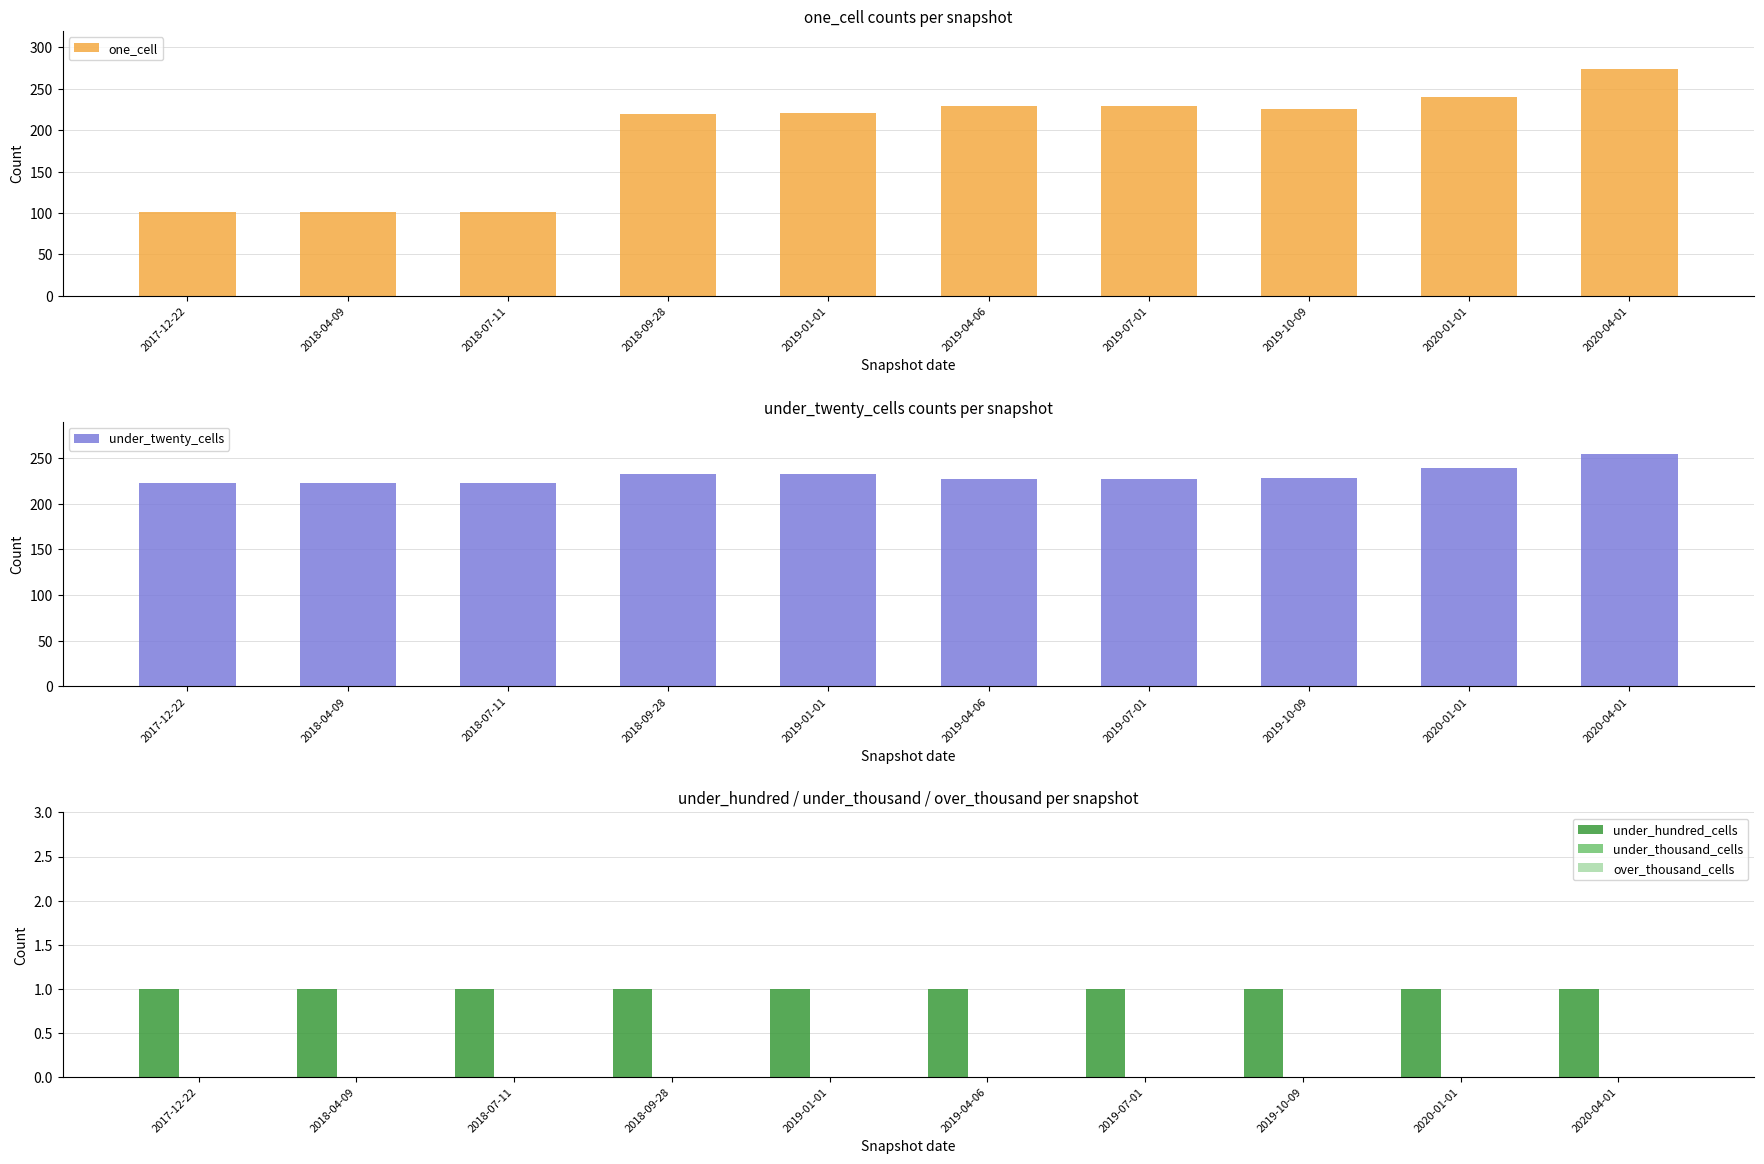

What is the value of the under_twenty_cells bar at the 1st from the left?

223